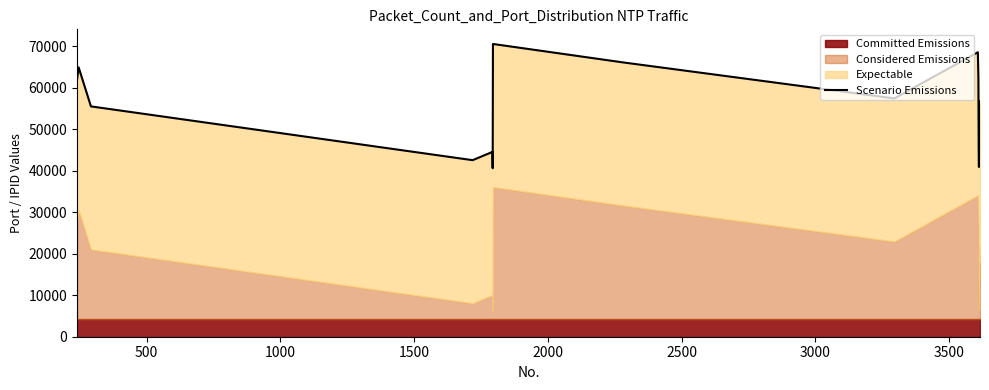

How many interior local valleys (lower than both neighbors) does the data have?

4